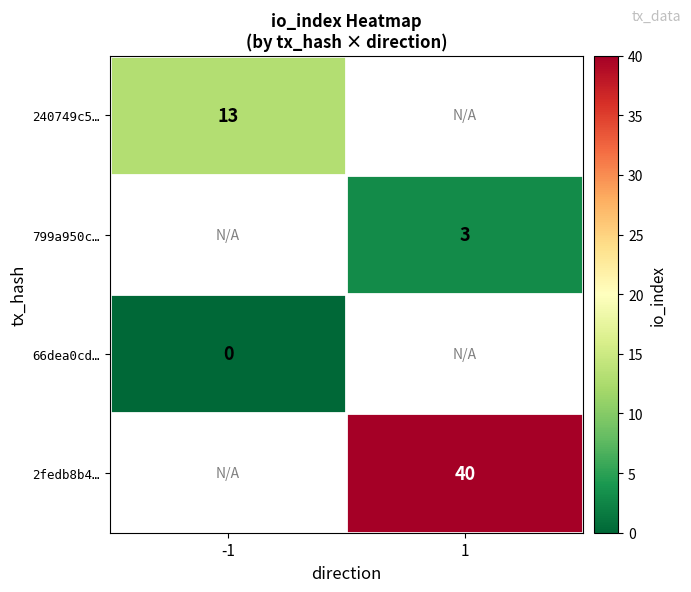

The 2fedb8b4… series shows 40 at 1. True or false?

True